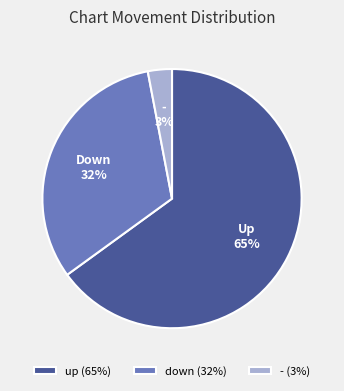

Is there a majority slice in this chart?

Yes